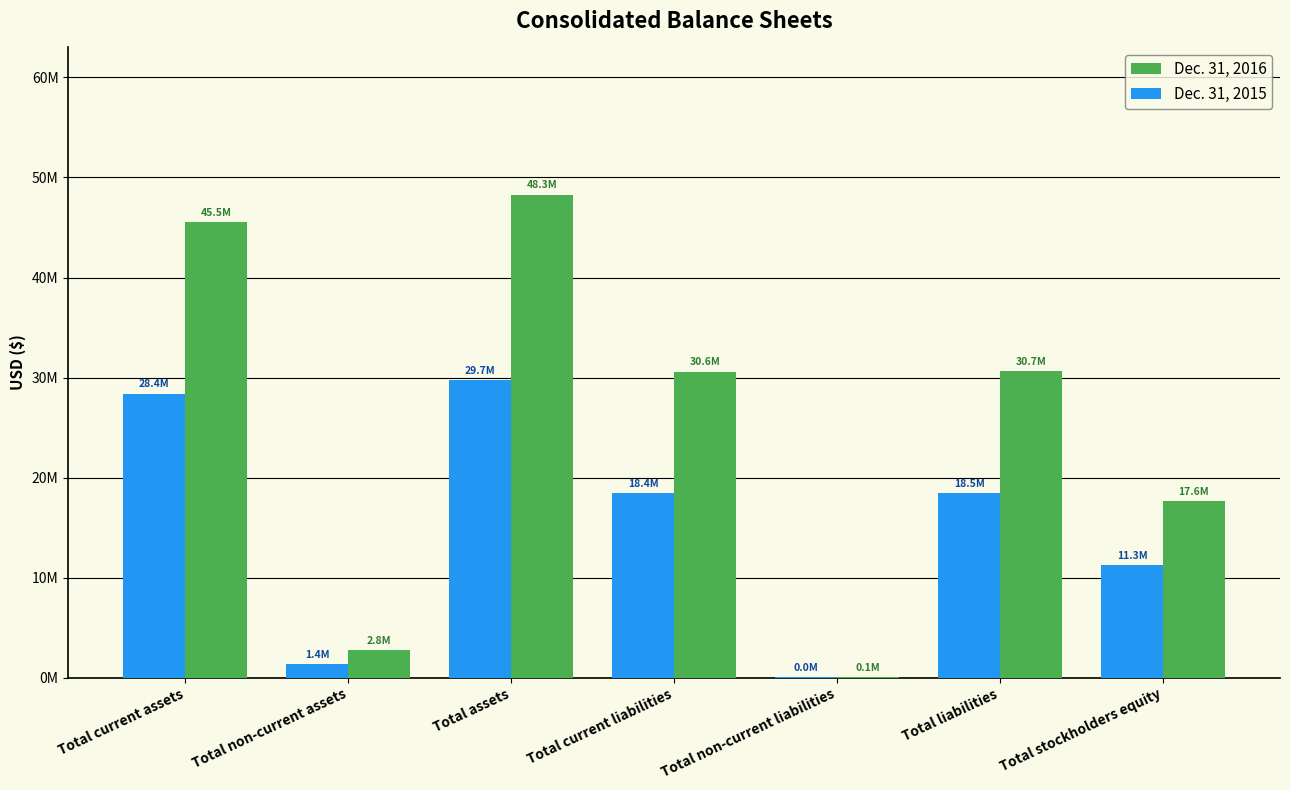

Are the bars horizontal?

No